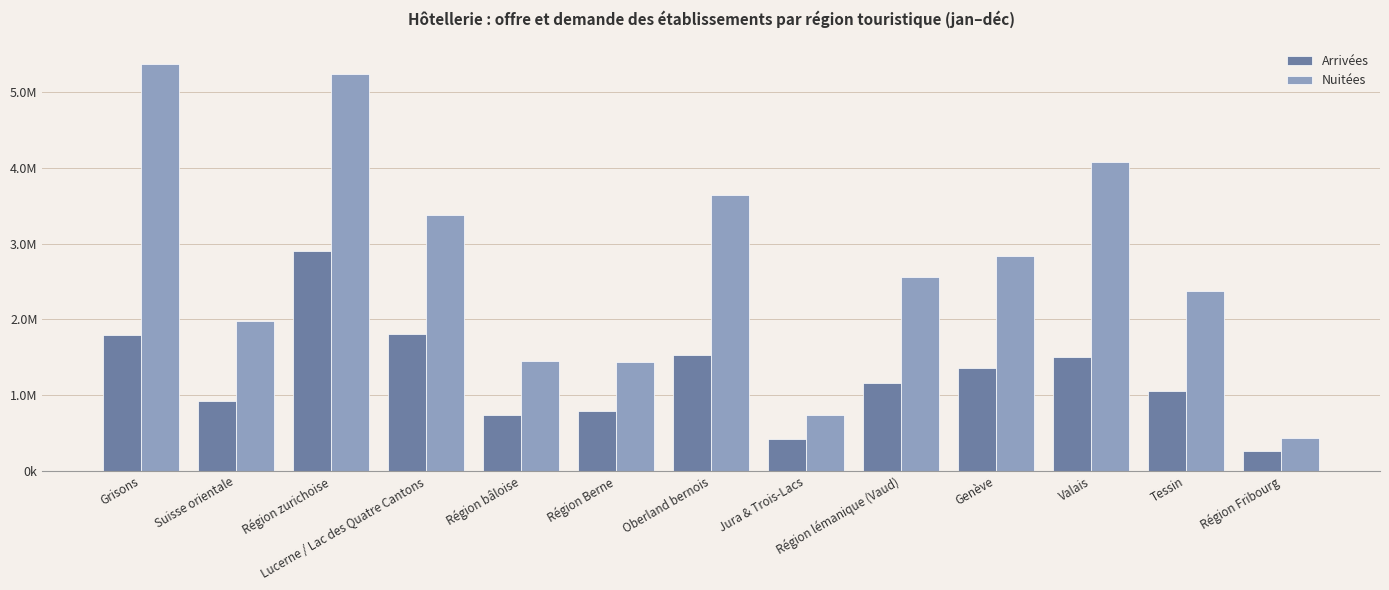

Is it true that Arrivées equals 762917 at Lucerne / Lac des Quatre Cantons?

False